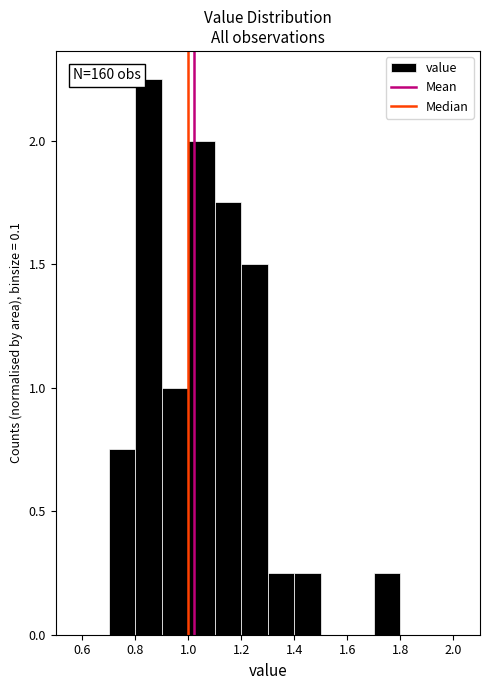

Which range on the x-axis has the tallest bar?

0.8 to 0.9